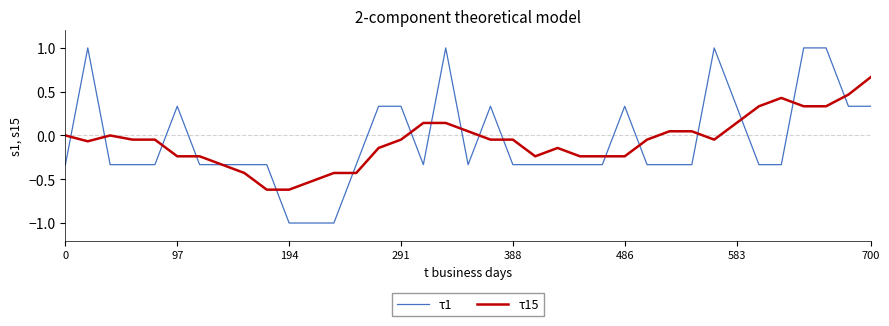

What is the maximum value for τ1?

1.0